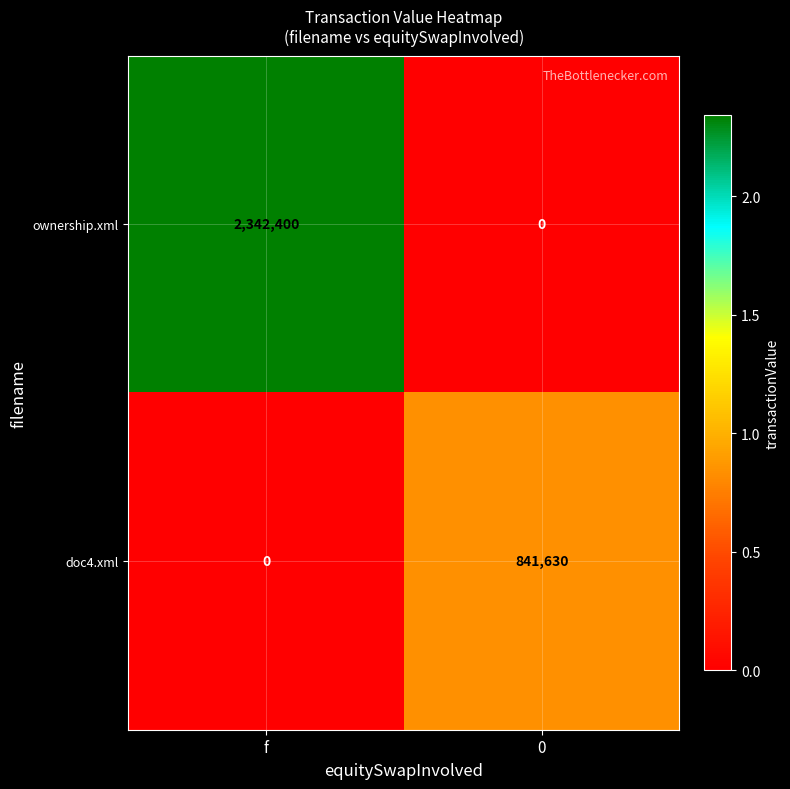

At which category is the sum across all series the highest?

f